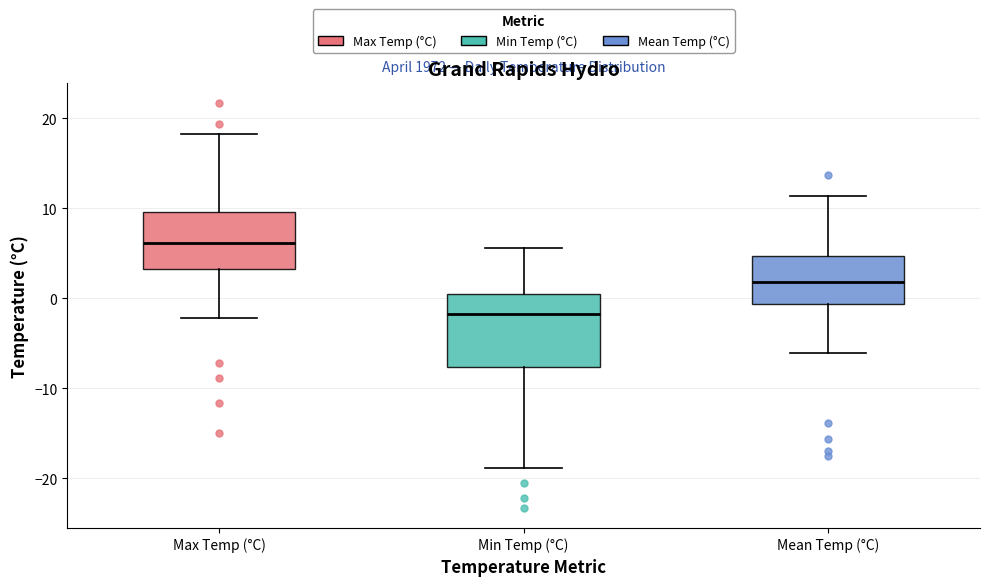

Comparing the boxes themselves (not the whiskers), which one is the tallest?

Min Temp (°C)